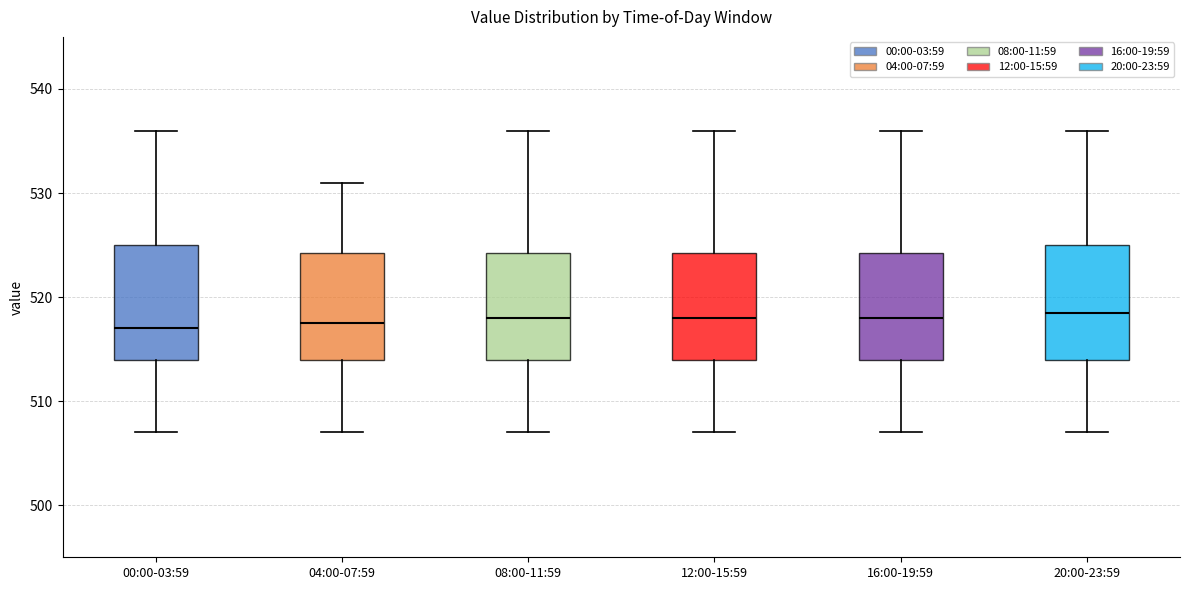

Reading left to right, transcribe this box plot: for each box, give where its median line is, the range the box spans, and where its two whiskers end, as read against the y-axis. The values are not printed on the chart, so give them approximately, as read against the axis.

00:00-03:59: median 517, box 514 to 525, whiskers 507 to 536
04:00-07:59: median 518, box 514 to 524, whiskers 507 to 531
08:00-11:59: median 518, box 514 to 524, whiskers 507 to 536
12:00-15:59: median 518, box 514 to 524, whiskers 507 to 536
16:00-19:59: median 518, box 514 to 524, whiskers 507 to 536
20:00-23:59: median 519, box 514 to 525, whiskers 507 to 536